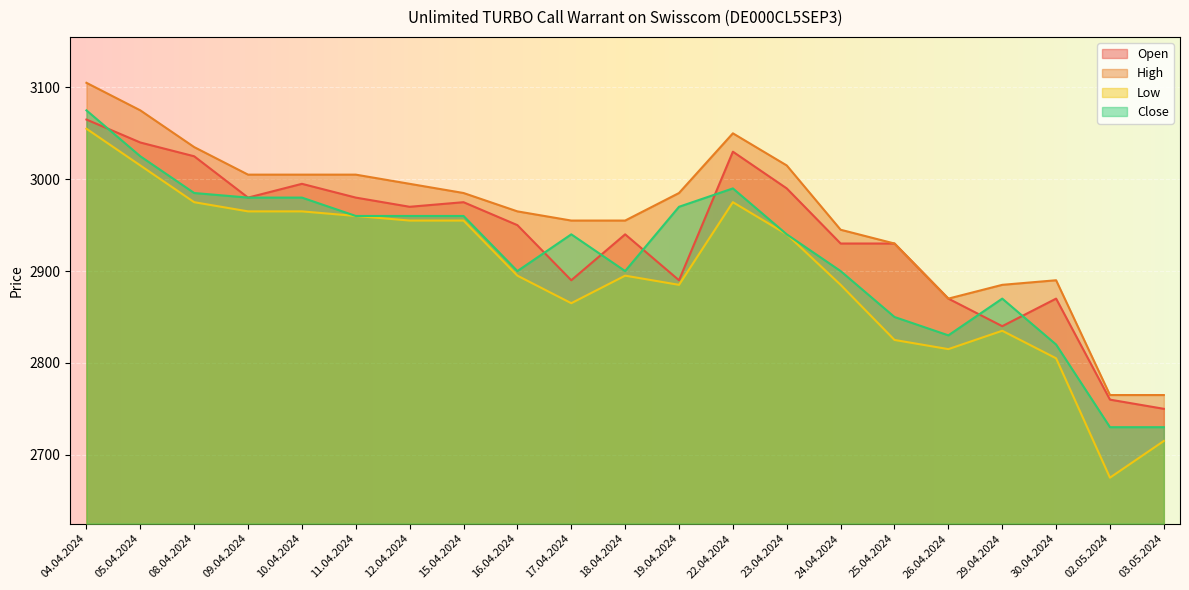

What is the spread (max minus min) of values at 25.04.2024?

105